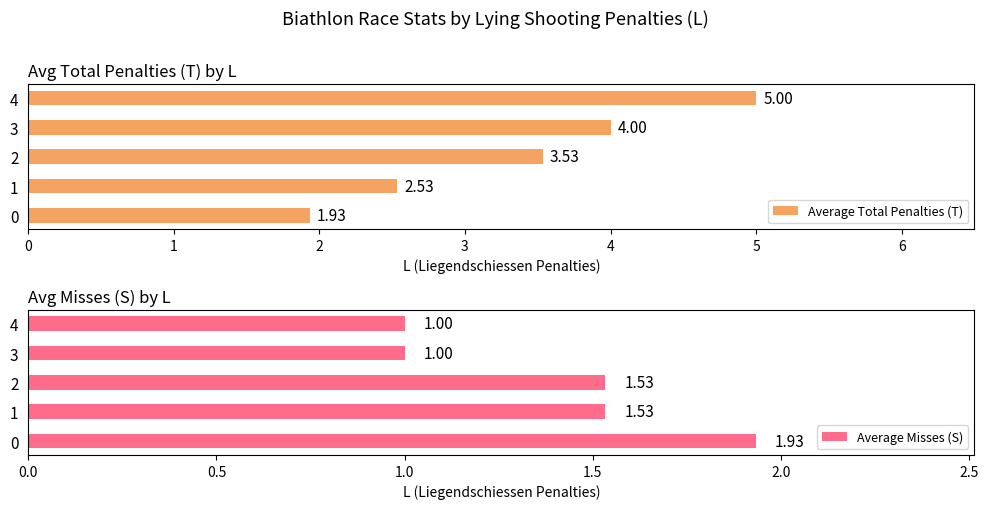

Reading left to right, transcribe all the data shown in this chart.

Average Total Penalties (T): 0=1.9	1=2.5	2=3.5	3=4.0	4=5.0
Average Misses (S): 0=1.9	1=1.5	2=1.5	3=1.0	4=1.0